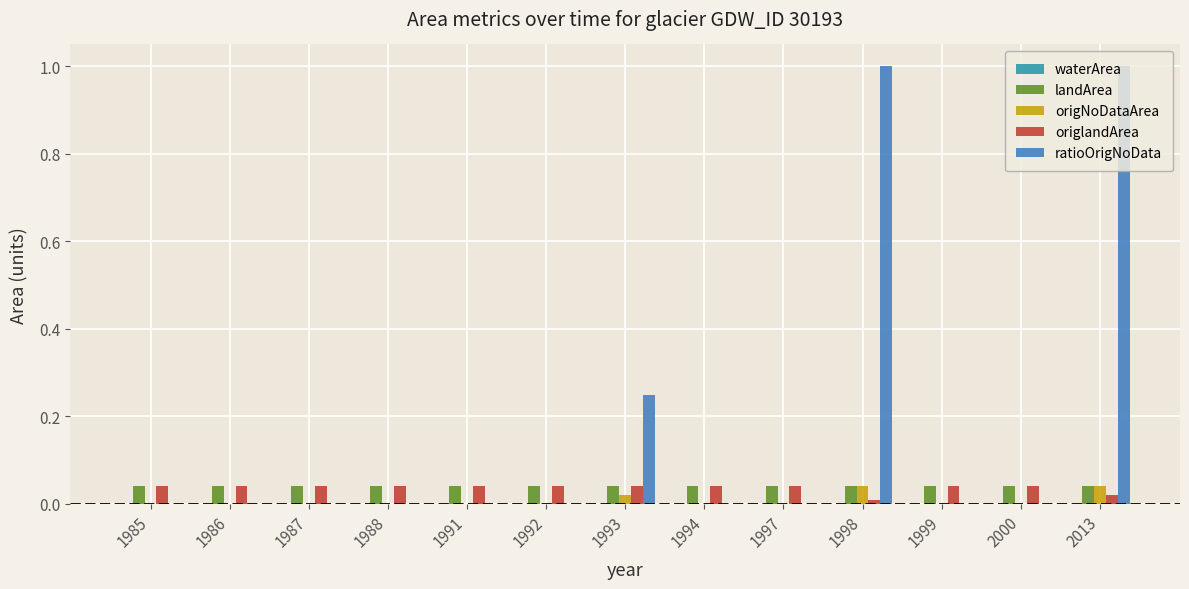

Which series has the largest range (max minus min)?

ratioOrigNoData